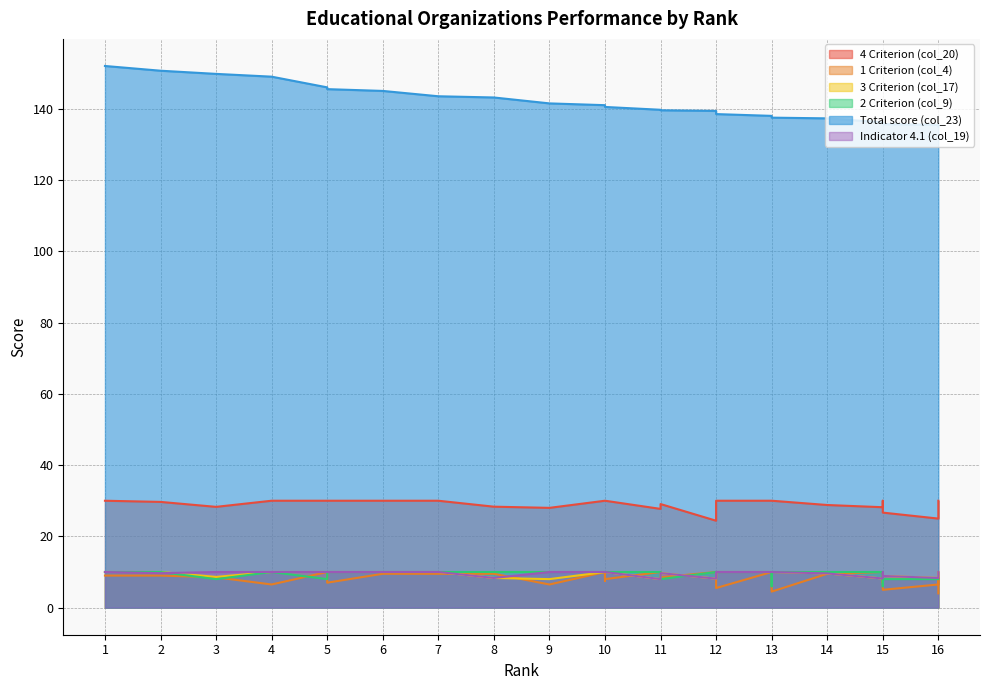

What is the difference between the Total score (col_23) values at 10 and 12?

1.6